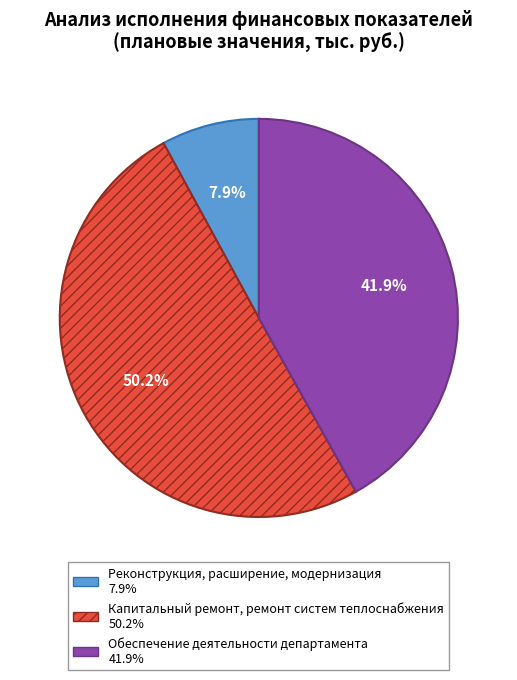

Which slice represents more than half of the pie?

Капитальный ремонт, ремонт систем теплоснабжения